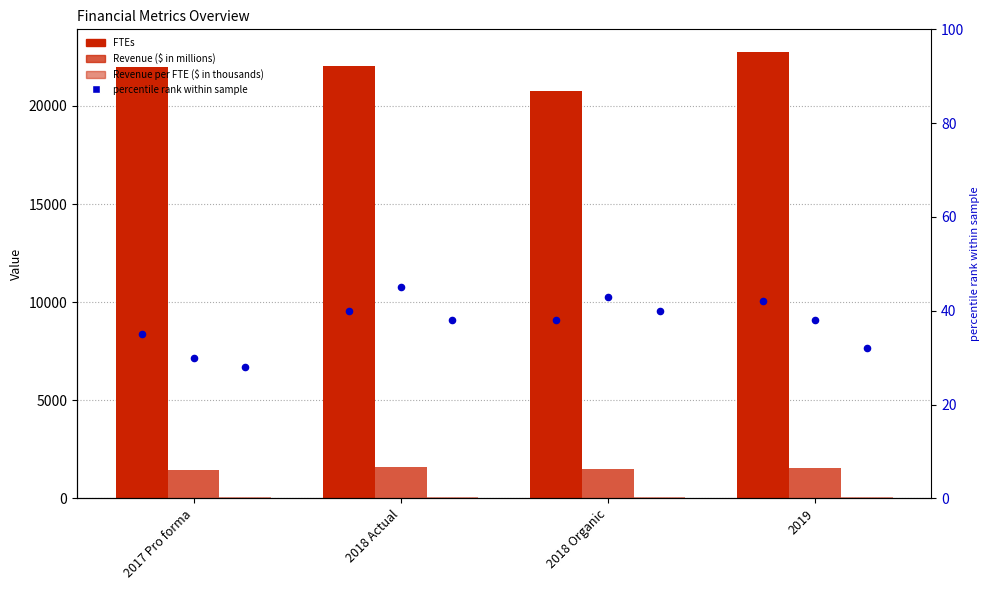

Which series has the largest Y range (max minus min)?

FTEs